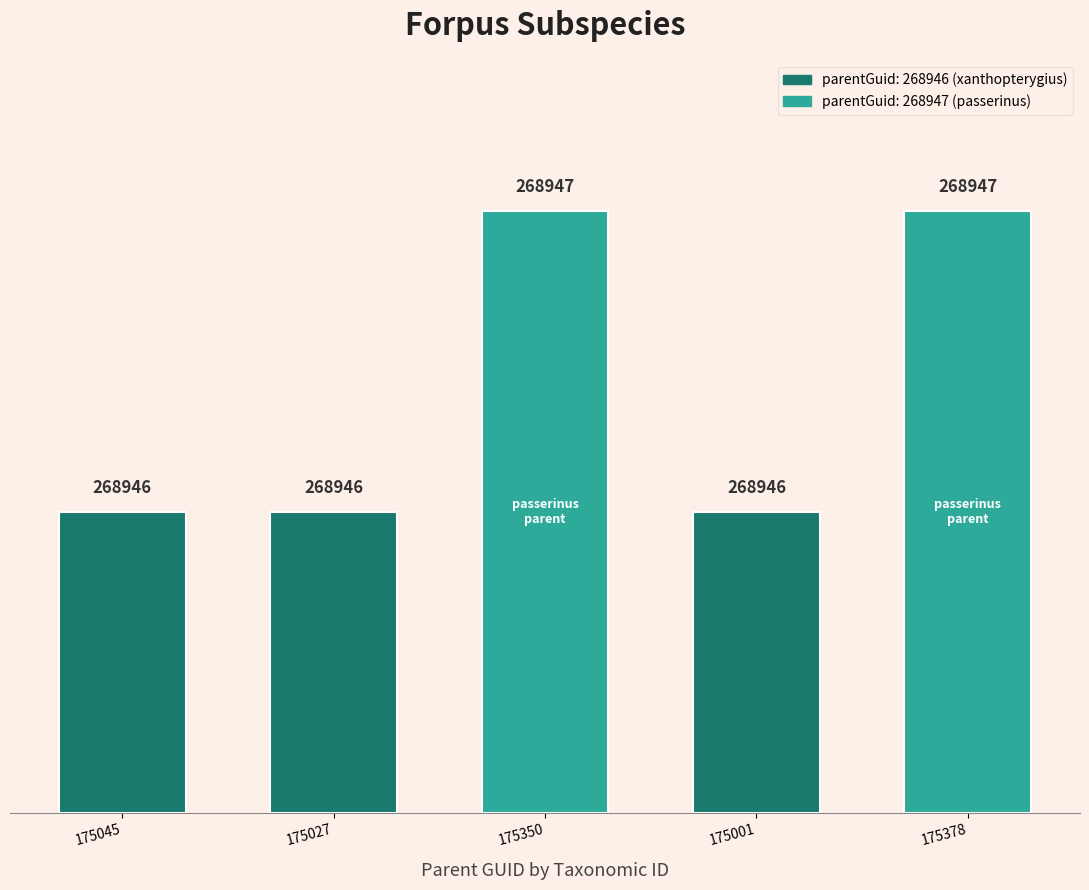

True or false: the data shows 1 at 175378.

False